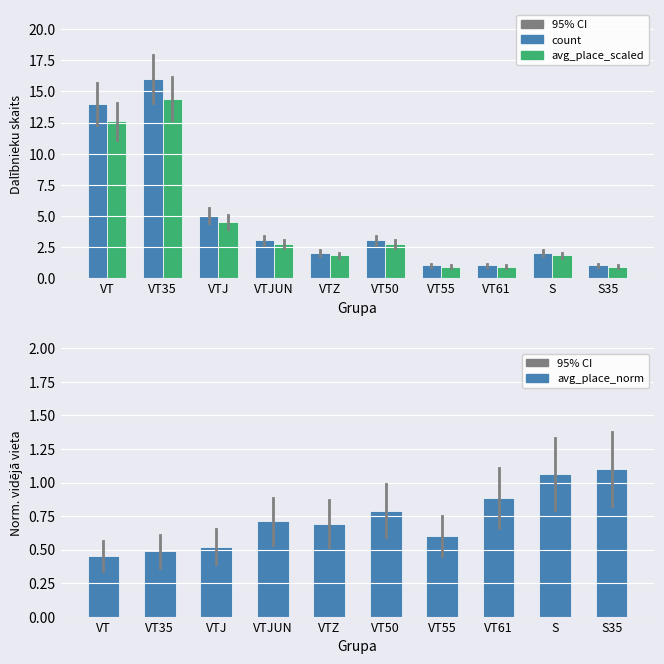

Rank the series by their maximum value, from highest to lowest.

count, avg_place_scaled, avg_place_norm